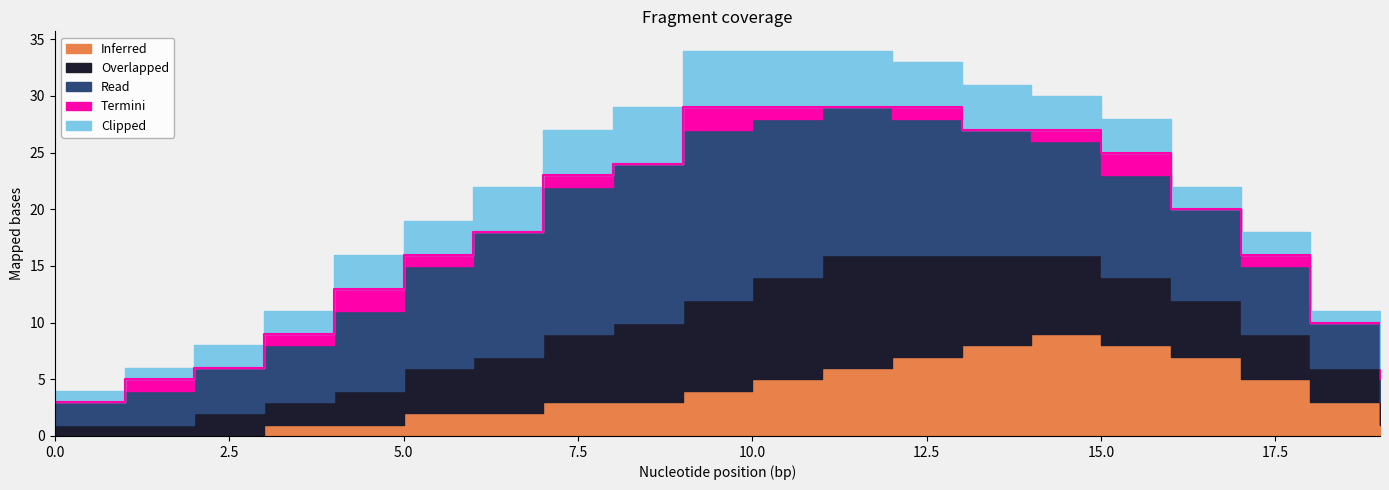

List the series in order of their peak value, highest first.

Read, Overlapped, Inferred, Clipped, Termini